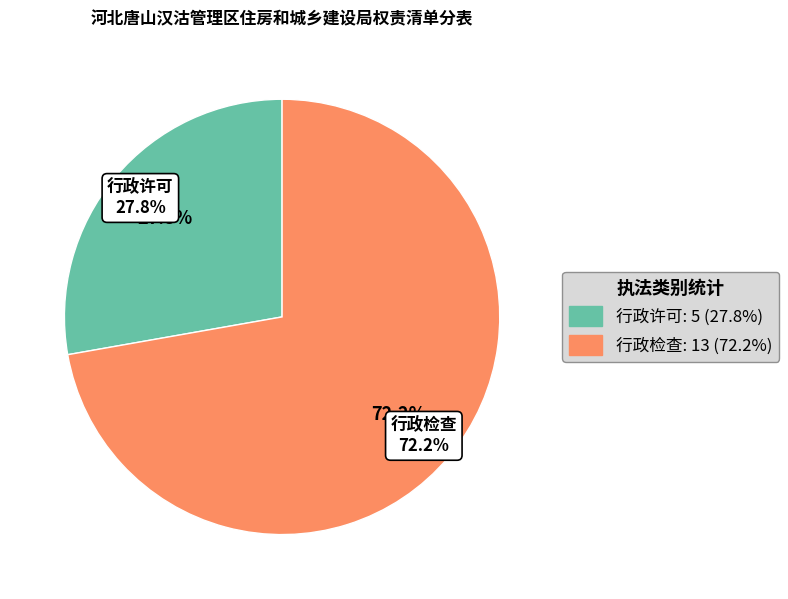

To the nearest percent, what is the average slice percentage?

50%